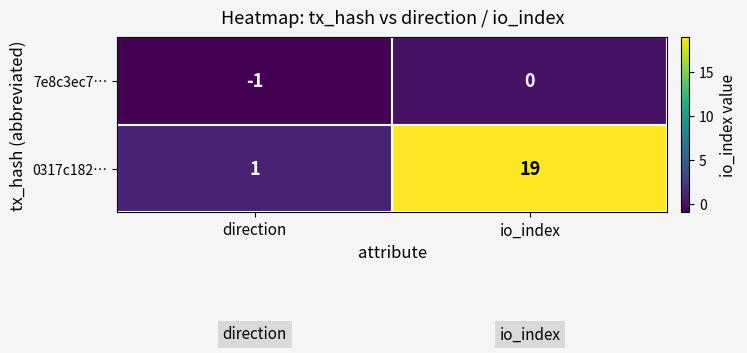

Which category has the highest value across all series?

io_index